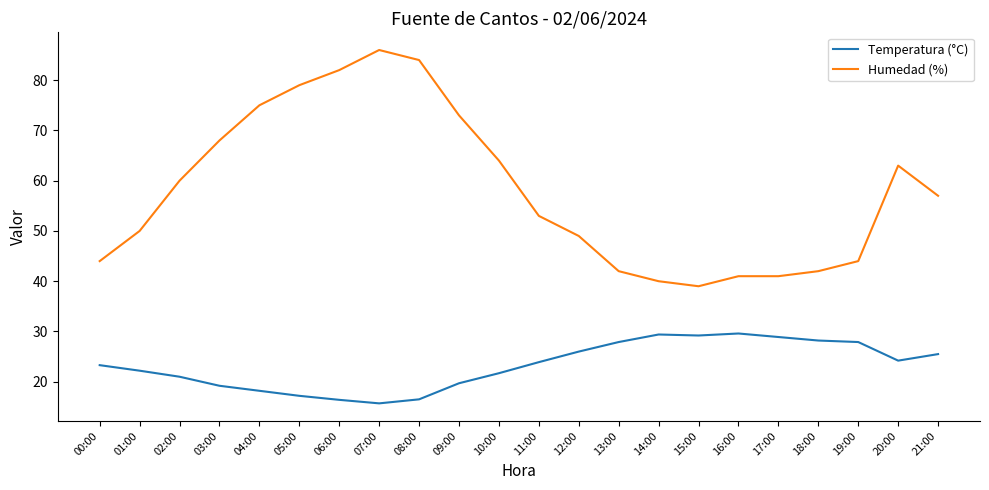

True or false: Humedad (%) and Temperatura (°C) intersect in this chart.

False